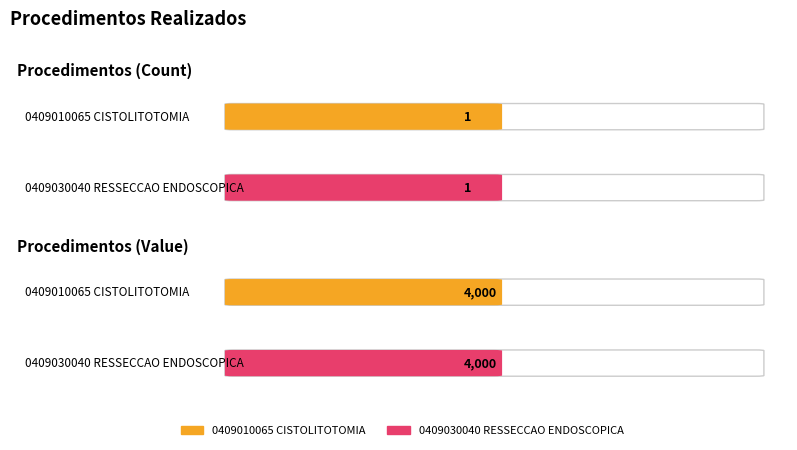

List the series in order of their peak value, lowest first.

0409010065 CISTOLITOTOMIA, 0409030040 RESSECCAO ENDOSCOPICA